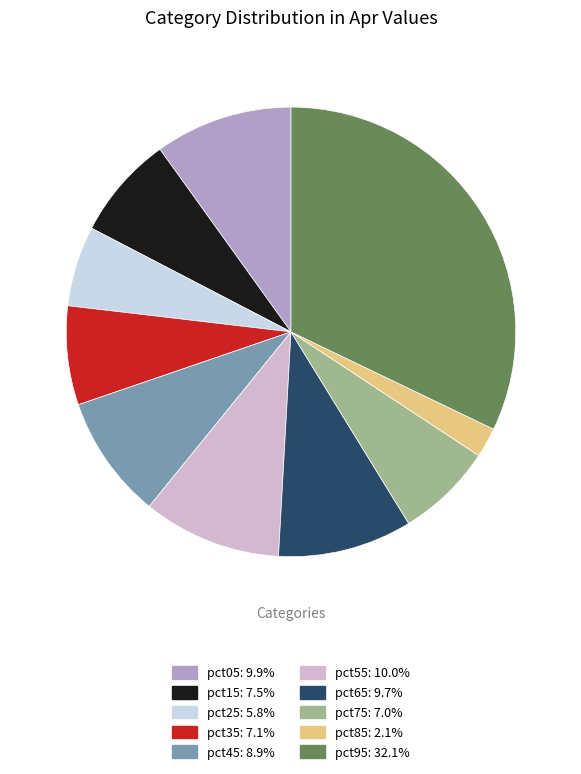

Is there any slice that represents more than half of the pie?

No